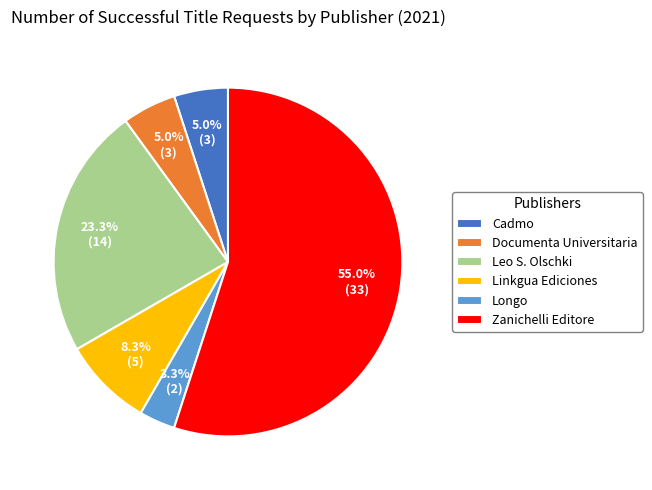

Which category has the smallest portion of the pie?

Longo